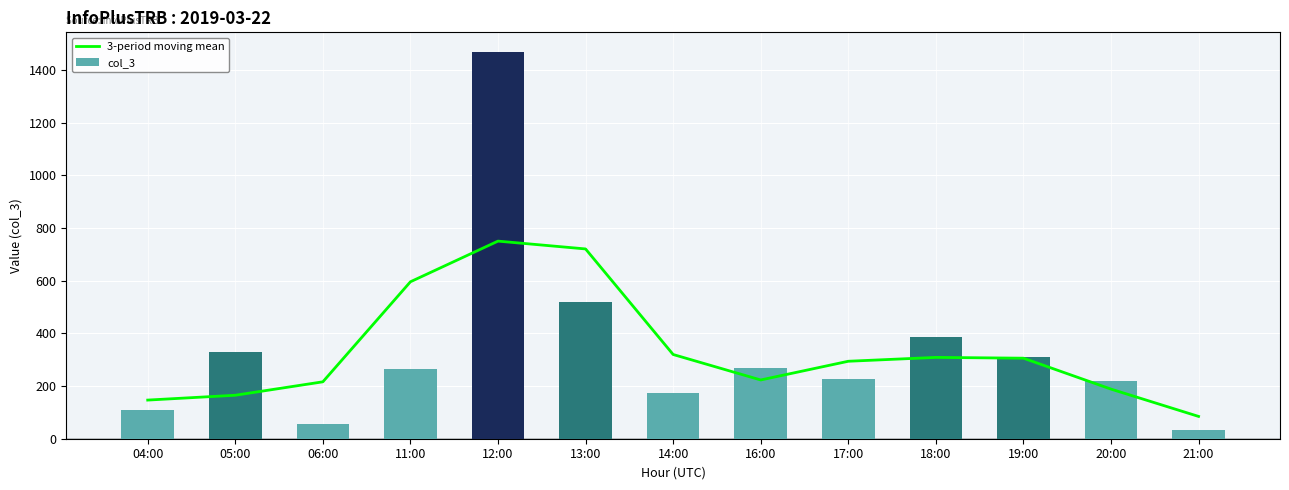

What is the difference between the maximum and minimum values in the col_3 series?

1434